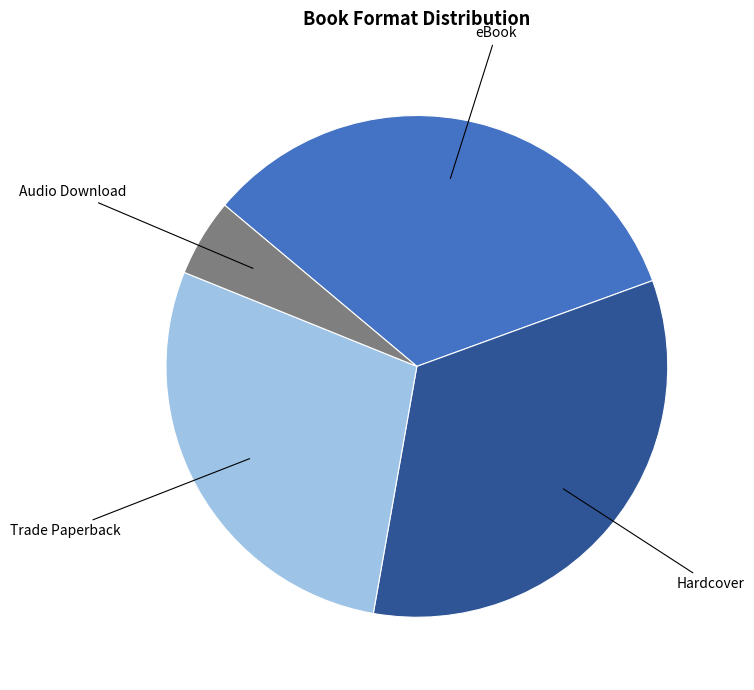

Does Trade Paperback account for over 50% of the chart?

No